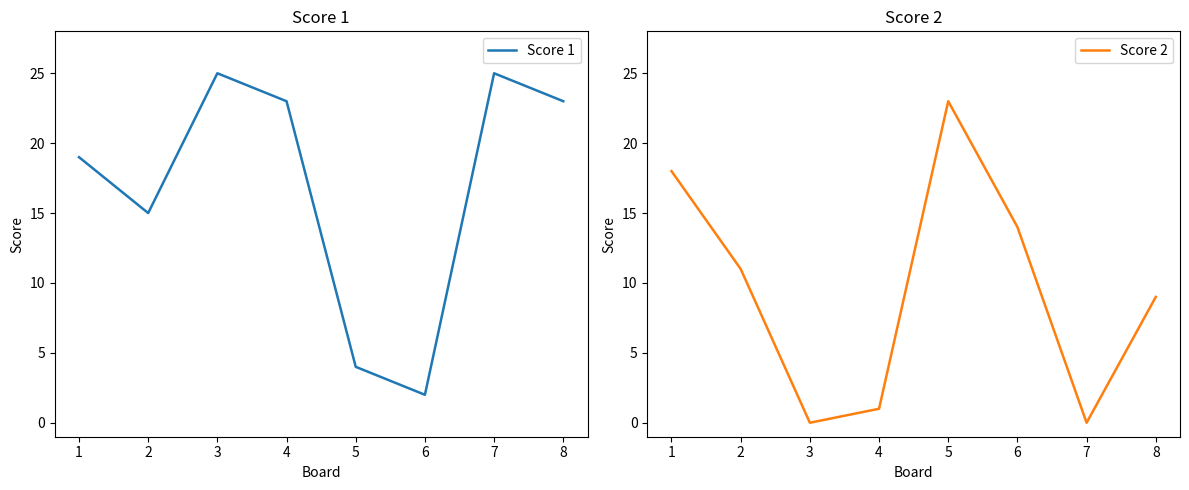

True or false: Score 1 has a value of 19 at 1.

True